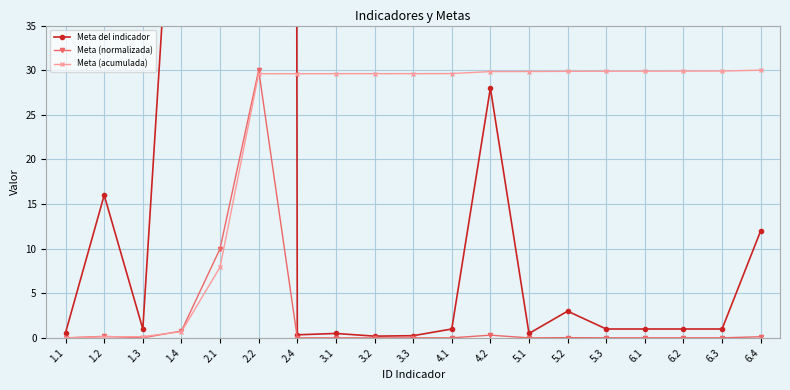

Where does the Meta (acumulada) series first go above 29?

2.2